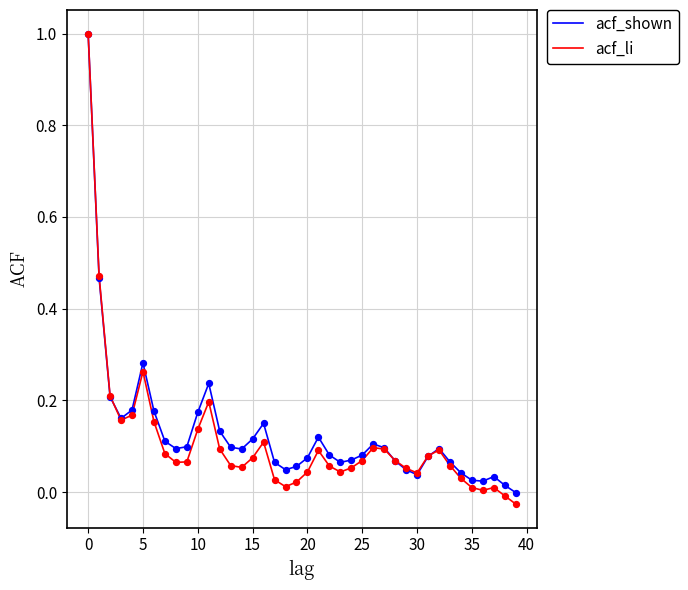

Which series has the widest spread of values?

acf_li